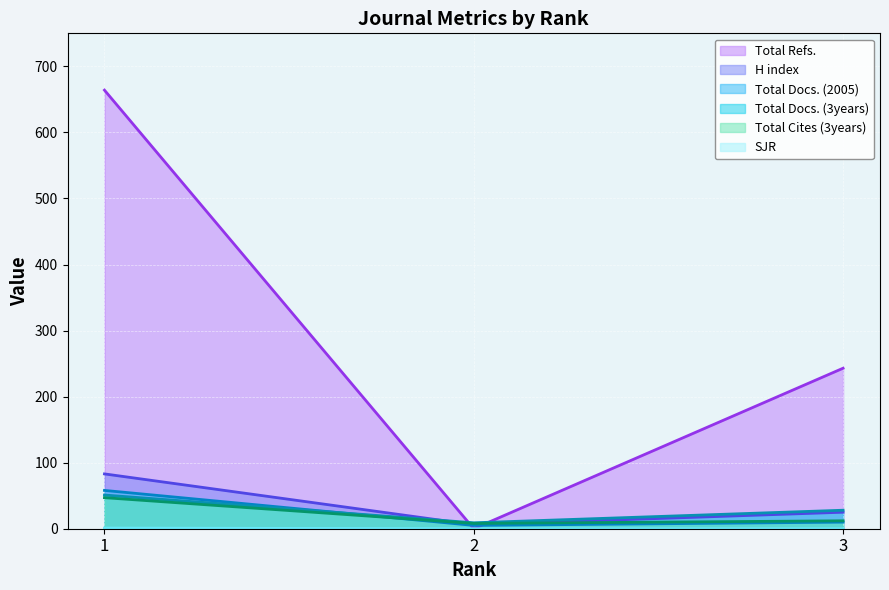

Reading left to right, extract all data points from this chart.

Total Docs. (2005): 1=58	2=5	3=10
Total Docs. (3years): 1=51	2=9	3=28
Total Refs.: 1=664	2=0	3=243
H index: 1=83	2=6	3=25
Total Cites (3years): 1=47	2=8	3=12
SJR: 1=1	2=0	3=0